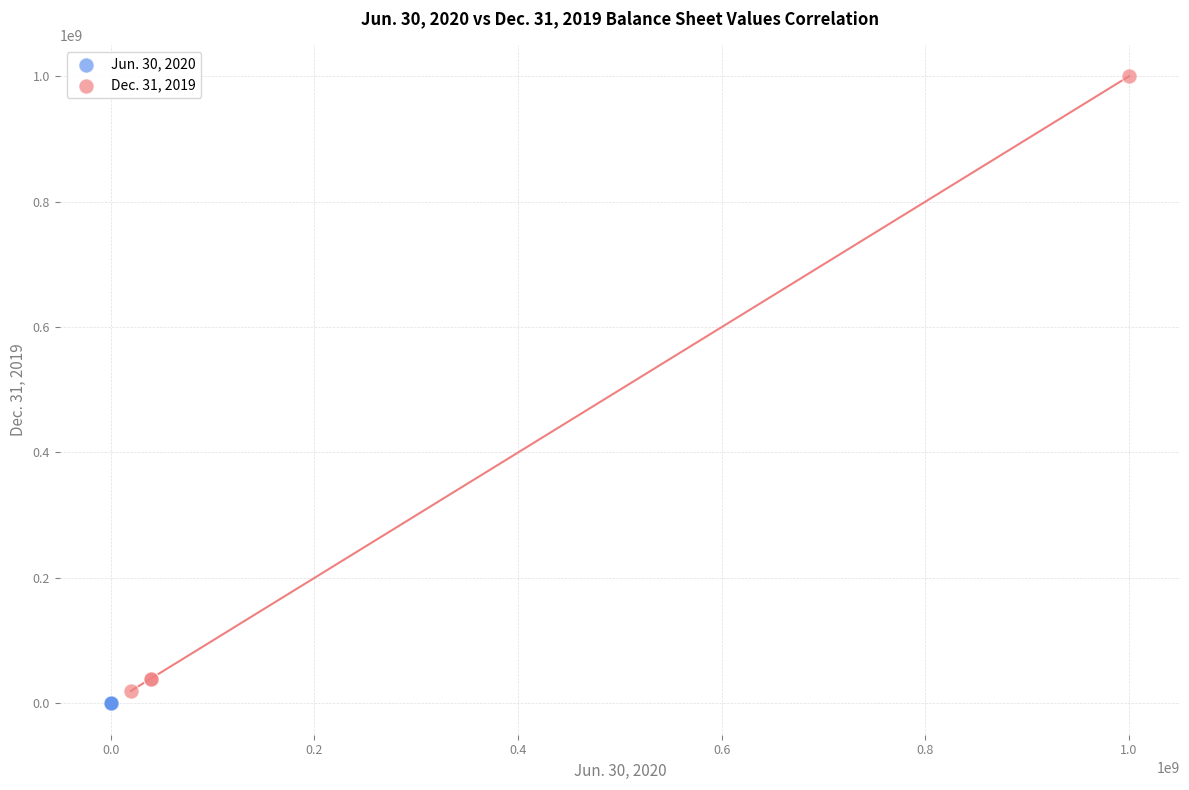

Which series reaches the minimum Y coordinate?

Jun. 30, 2020